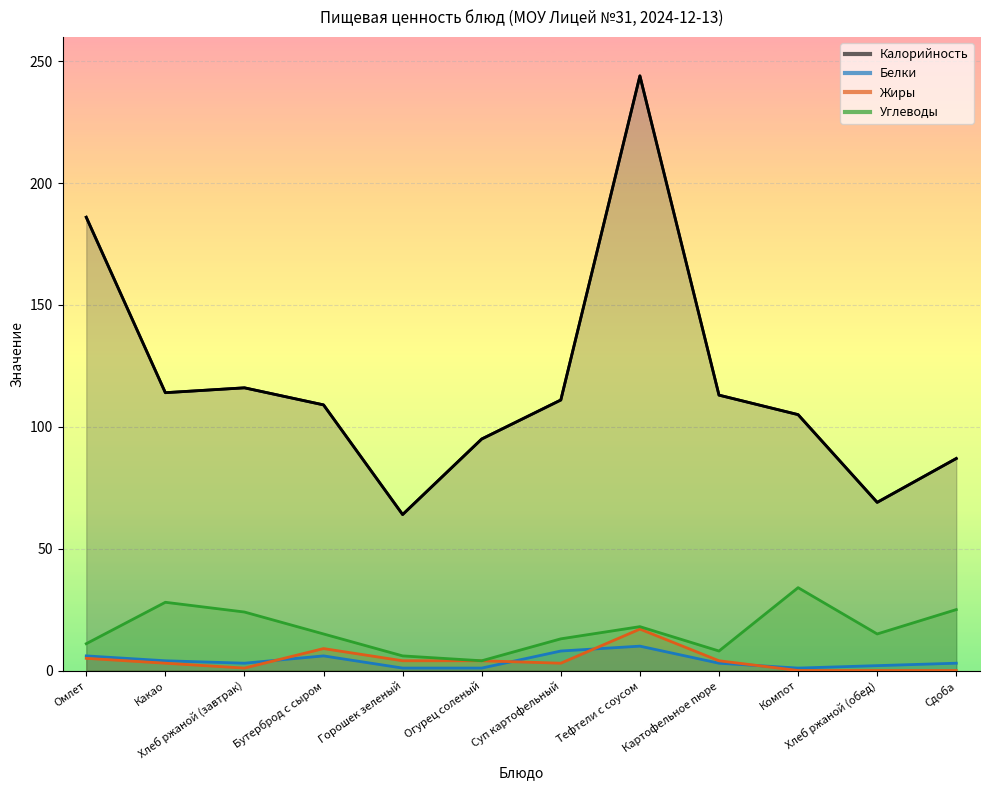

Where is the first local maximum for Жиры?

Бутерброд с сыром